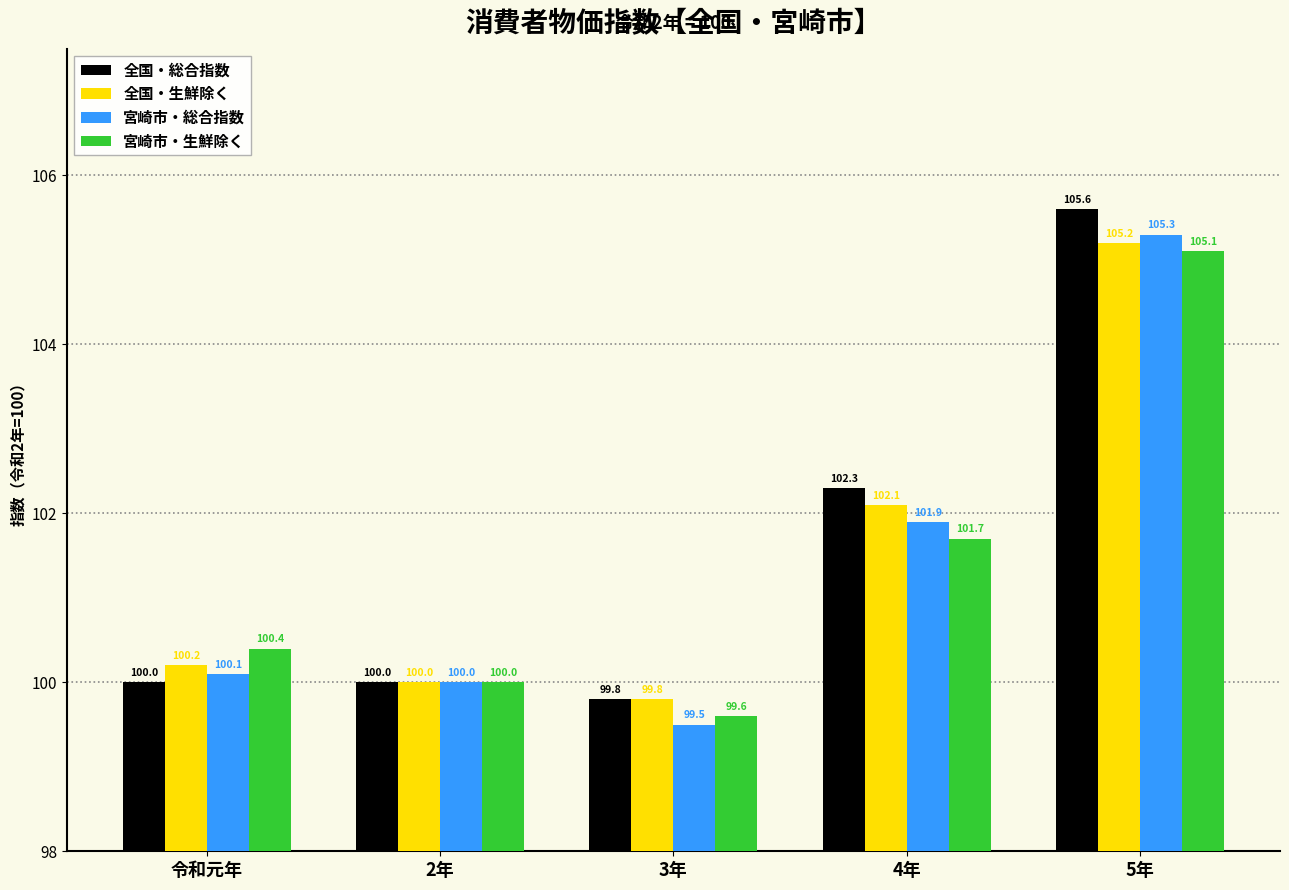

Which category has the highest value in the 宮崎市・生鮮除く series?

5年